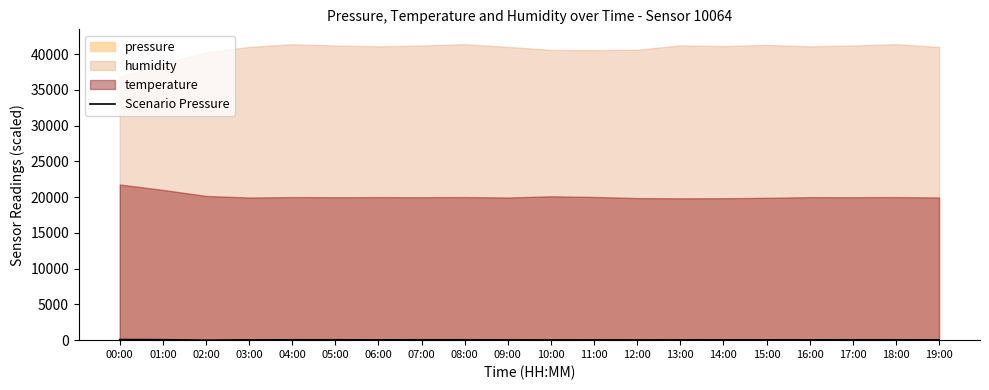

How many data points does each series have?

20